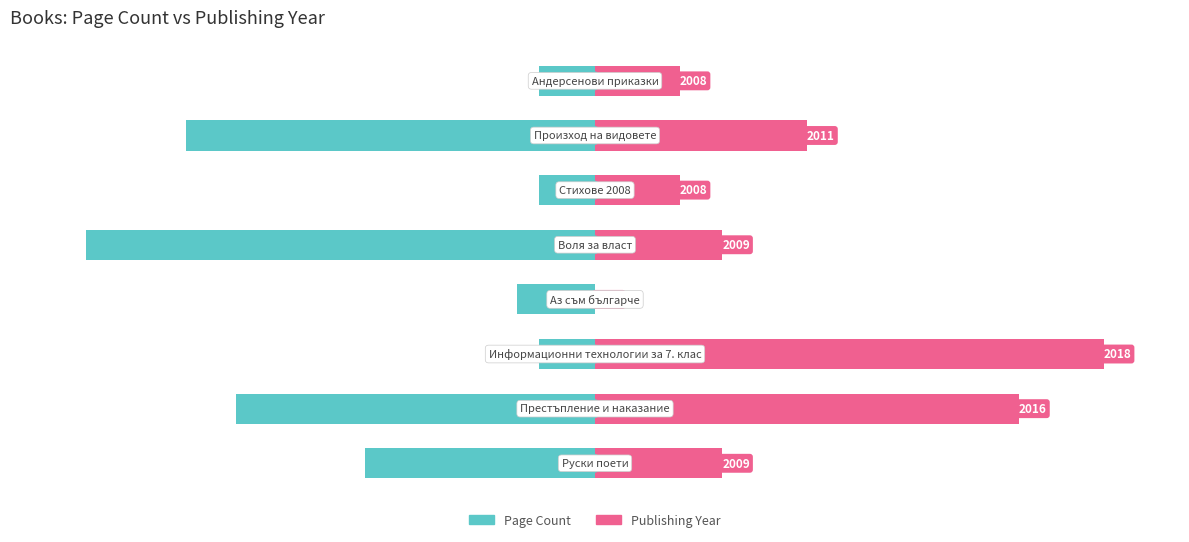

Read the pageCount value at 2.

-11.0